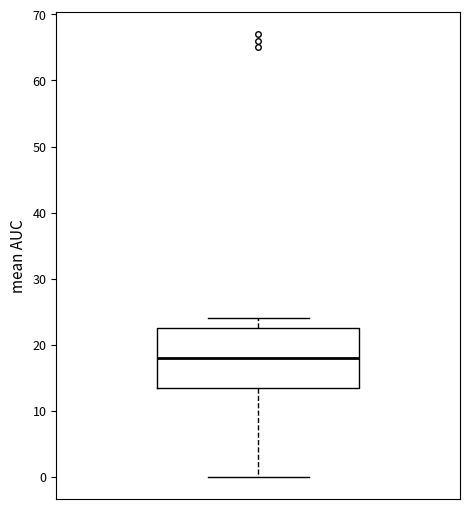

Read this box plot against the y-axis: the position of the median line, the range covered by the box, and the ends of both whiskers. The values are not printed on the chart, so give them approximately, as read against the axis.

median 18, box 14 to 23, whiskers 0 to 24